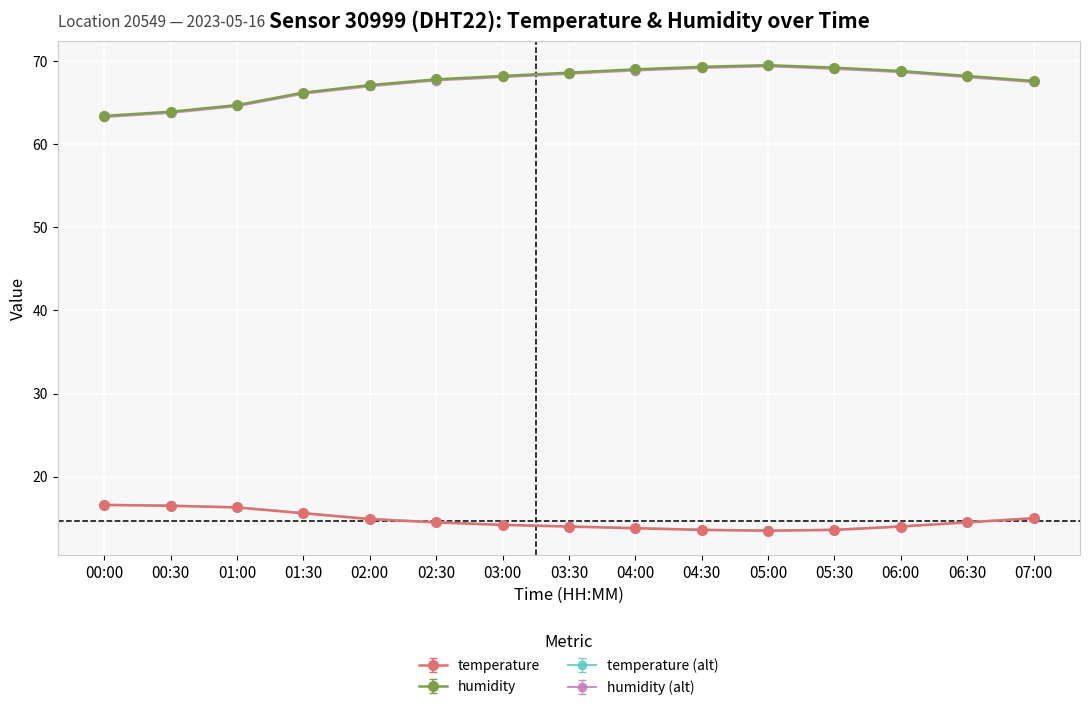

At which label does temperature first exceed 14?

00:00